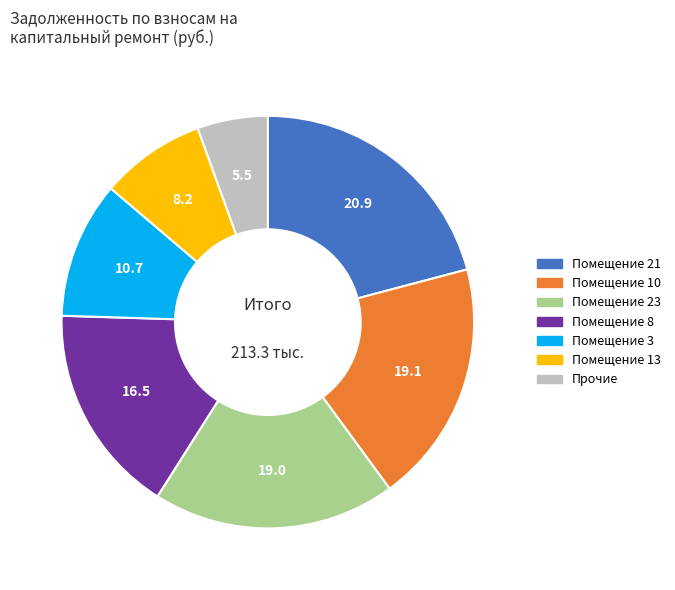

Does any single category account for the majority?

No